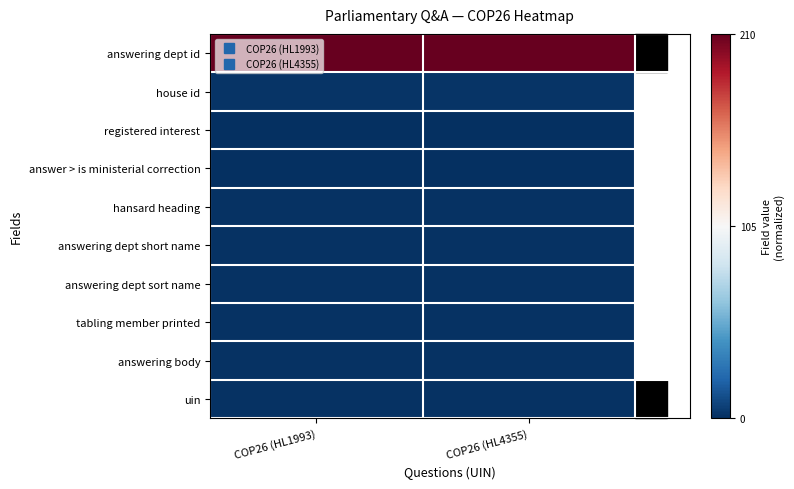

Reading left to right, transcribe all the data shown in this chart.

answering dept id: COP26 (HL1993)=1.0	COP26 (HL4355)=1.0
house id: COP26 (HL1993)=-1.0	COP26 (HL4355)=-1.0
registered interest: COP26 (HL1993)=-1.0	COP26 (HL4355)=-1.0
answer > is ministerial correction: COP26 (HL1993)=-1.0	COP26 (HL4355)=-1.0
hansard heading: COP26 (HL1993)=-1.0	COP26 (HL4355)=-1.0
answering dept short name: COP26 (HL1993)=-1.0	COP26 (HL4355)=-1.0
answering dept sort name: COP26 (HL1993)=-1.0	COP26 (HL4355)=-1.0
tabling member printed: COP26 (HL1993)=-1.0	COP26 (HL4355)=-1.0
answering body: COP26 (HL1993)=-1.0	COP26 (HL4355)=-1.0
uin: COP26 (HL1993)=-1.0	COP26 (HL4355)=-1.0